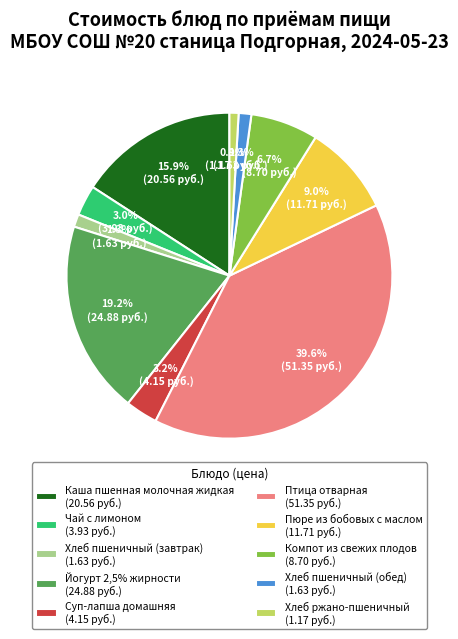

How much of the chart is everything except Суп-лапша домашняя (4.15 руб.)?

96.8%